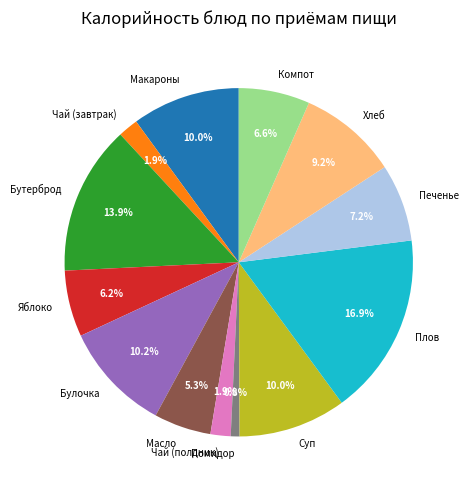

To the nearest percent, what is the average slice percentage?

8%